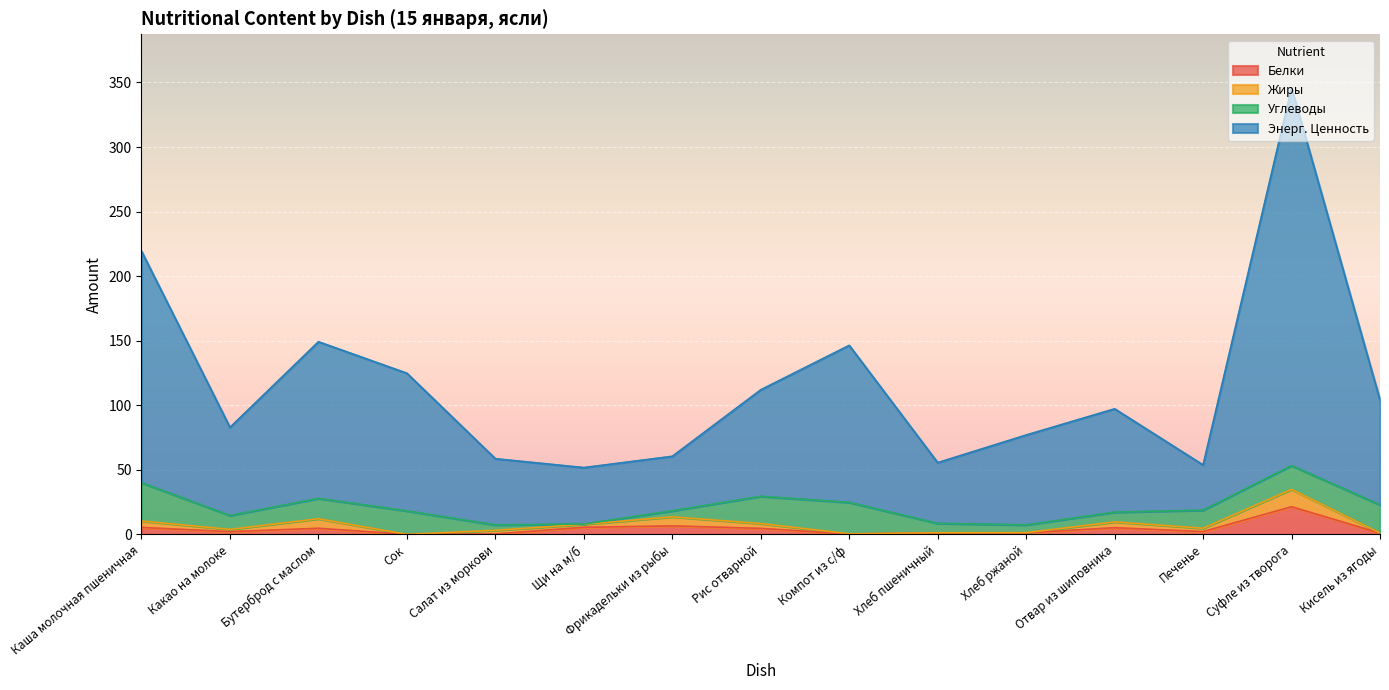

What is the label of the 7th point from the right?

Компот из с/ф